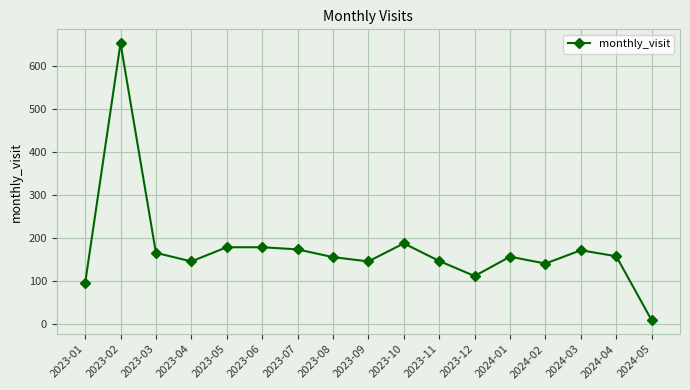

Which category has the highest value across all series?

2023-02